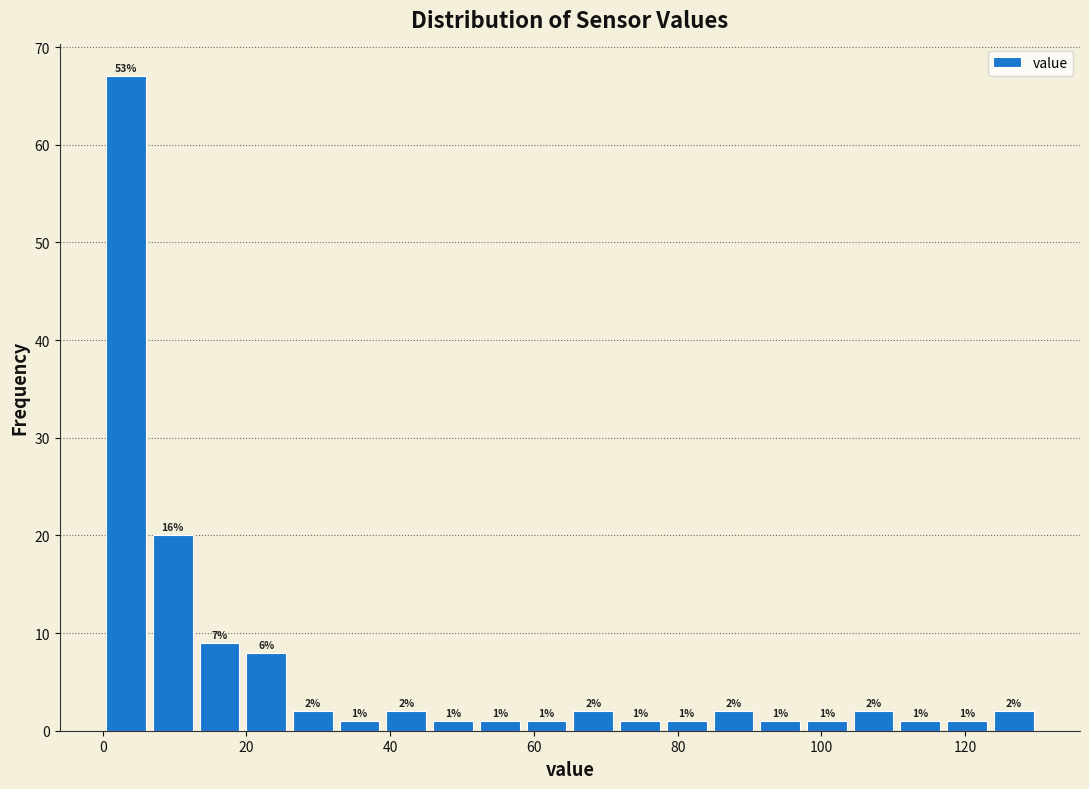

Around what value on the x-axis is the tallest bar? Give the approximate position of its centre, as read against the axis.

4